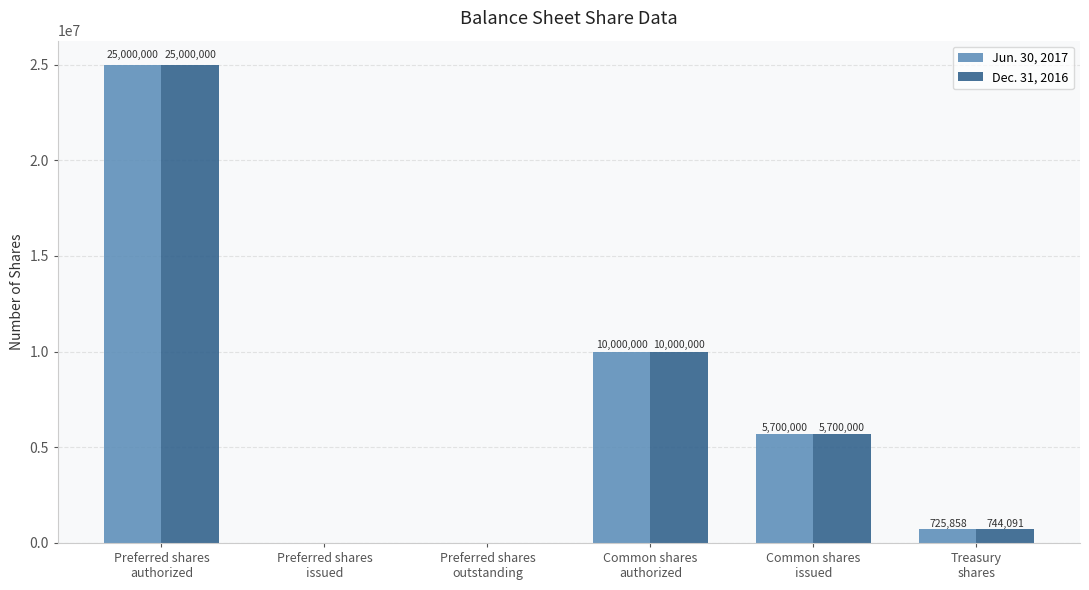

Reading left to right, transcribe all the data shown in this chart.

Jun. 30, 2017: Preferred shares
authorized=25000000	Preferred shares
issued=0	Preferred shares
outstanding=0	Common shares
authorized=10000000	Common shares
issued=5700000	Treasury
shares=725858
Dec. 31, 2016: Preferred shares
authorized=25000000	Preferred shares
issued=0	Preferred shares
outstanding=0	Common shares
authorized=10000000	Common shares
issued=5700000	Treasury
shares=744091